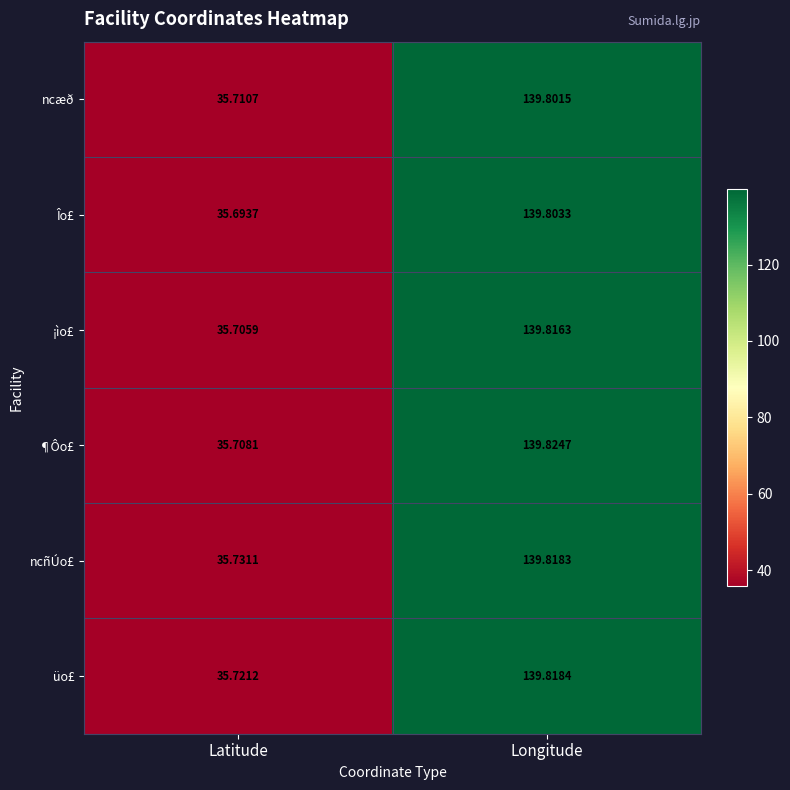

At which category does the chart reach its peak across all series?

Longitude